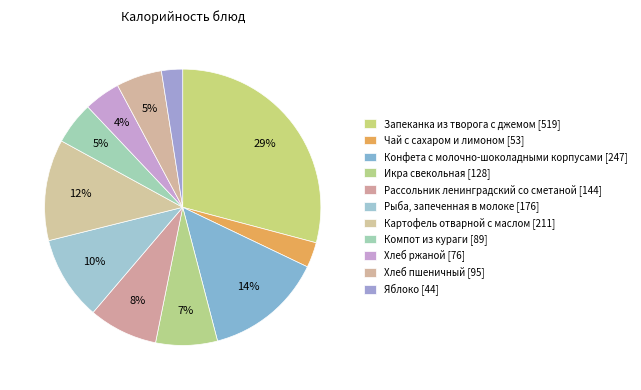

How many segments does this pie chart have?

11